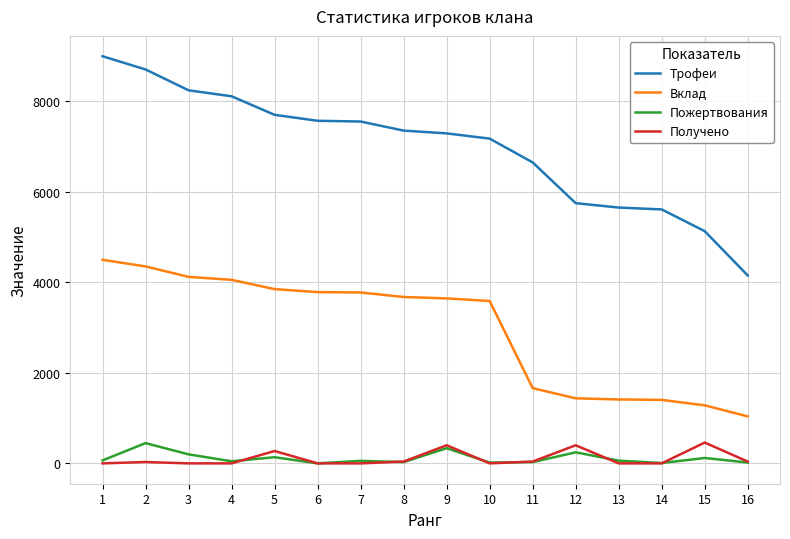

Which series changed the most between 1 and 10?

Трофеи